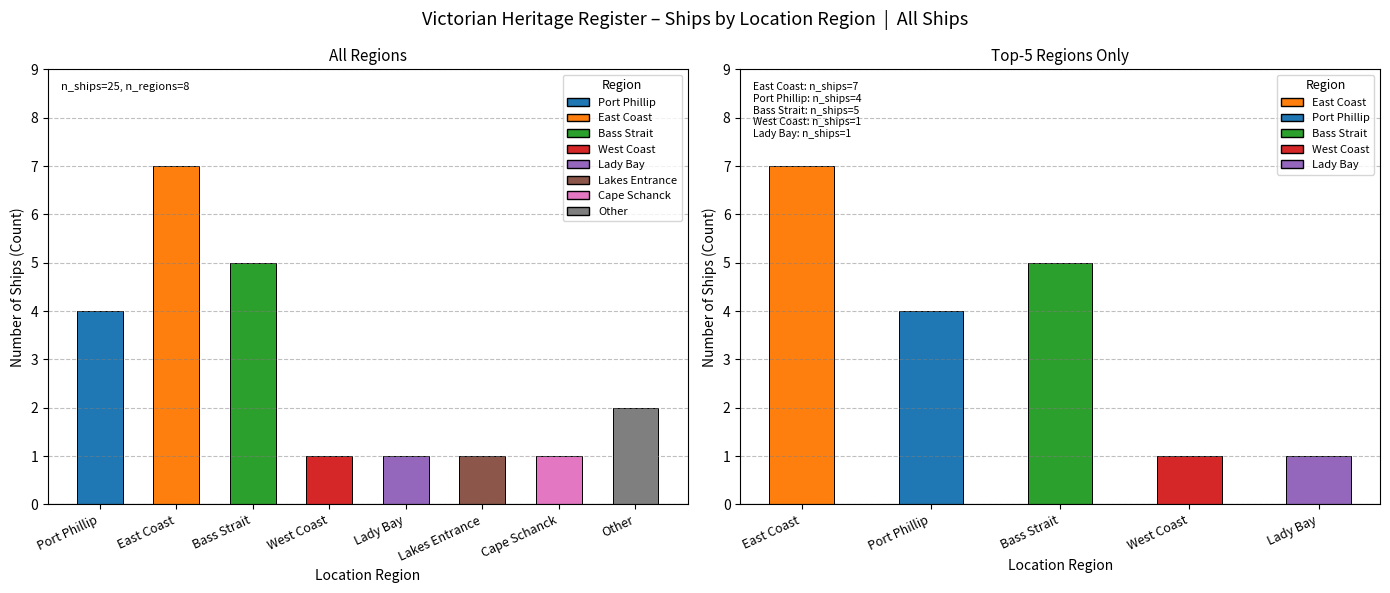

What is the sum of the values at West Coast and Lady Bay?

2